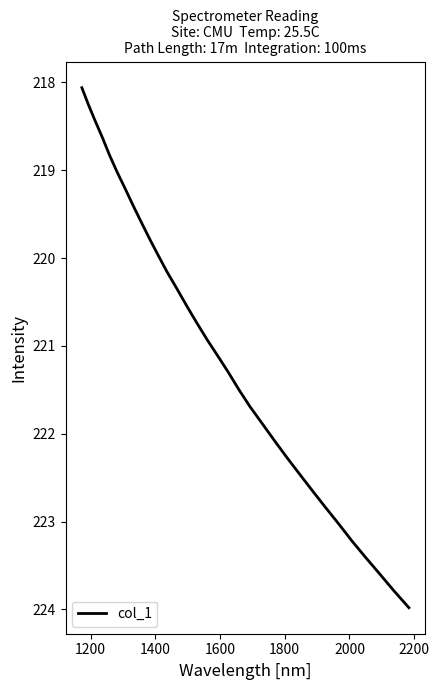

True or false: the data has more than 0 interior local peaks.

False